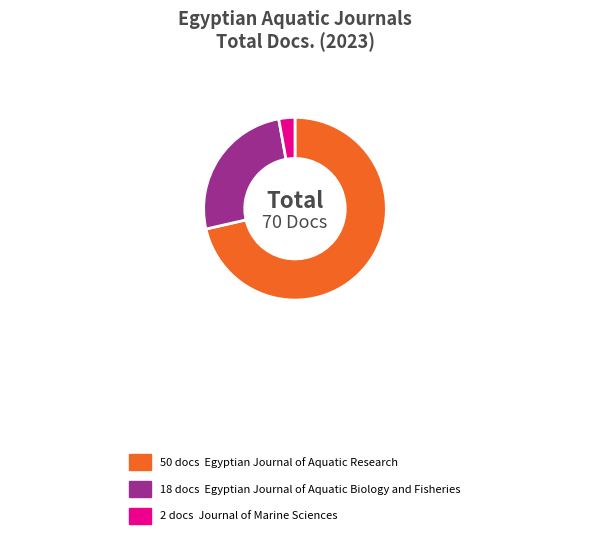

Is there a majority slice in this chart?

Yes